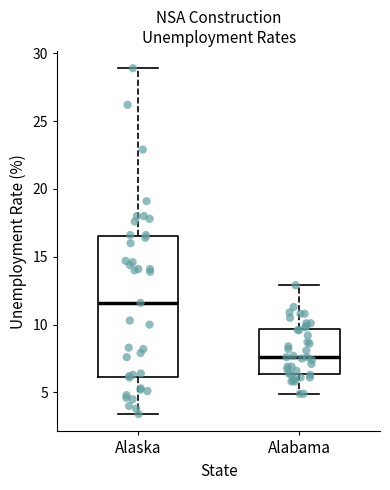

Reading left to right, read every box against the y-axis: the position of its median line, the range the box covers, and the ends of its whiskers. The values are not printed on the chart, so give them approximately, as read against the axis.

Alaska: median 11.5, box 6.0 to 16.5, whiskers 3.5 to 29.0
Alabama: median 7.5, box 6.5 to 9.5, whiskers 5.0 to 13.0